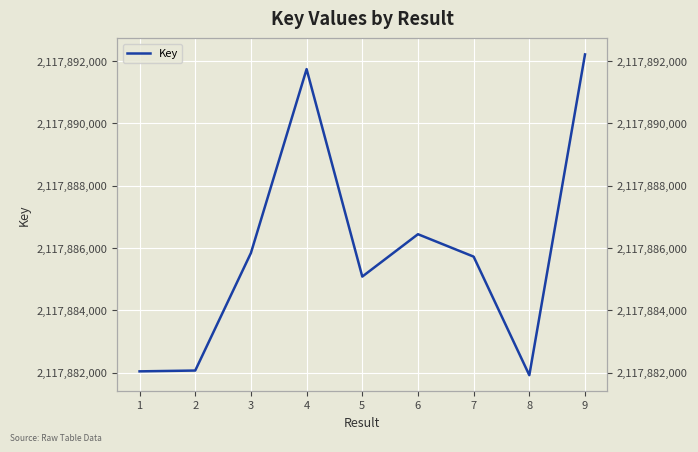

What is the sum of all values?

19060973080